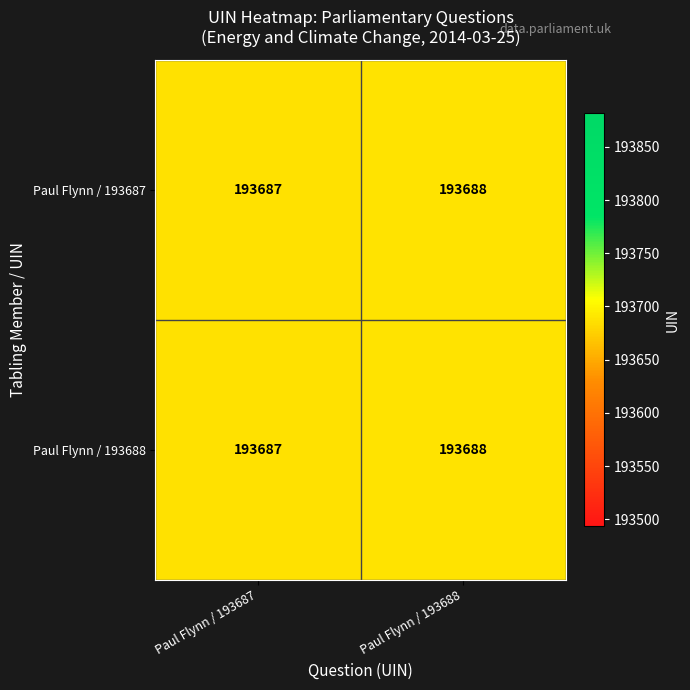

Where is Paul Flynn / 193687 nearest to the value 193687?

Paul Flynn / 193687